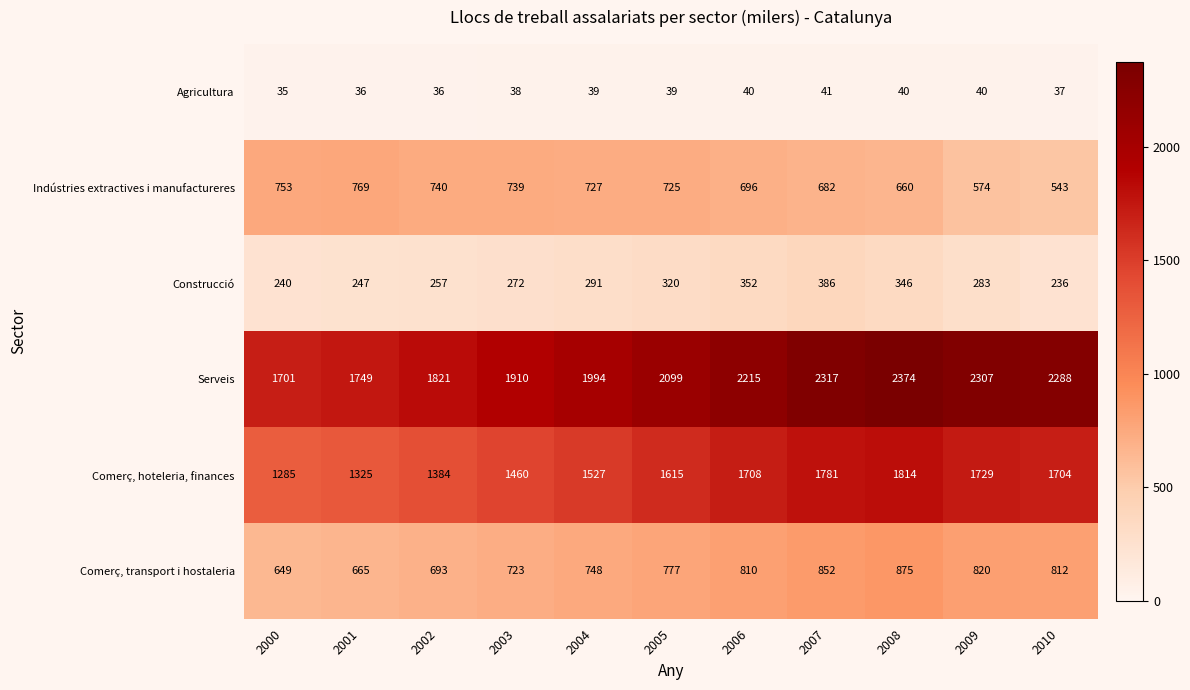

Which series has the largest total across all categories?

Serveis